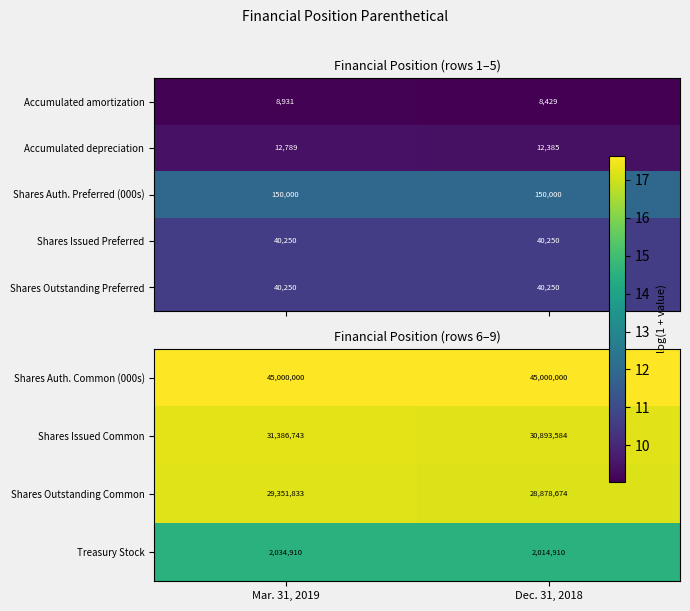

Is it true that Shares Issued Common equals 27.2 at Mar. 31, 2019?

False